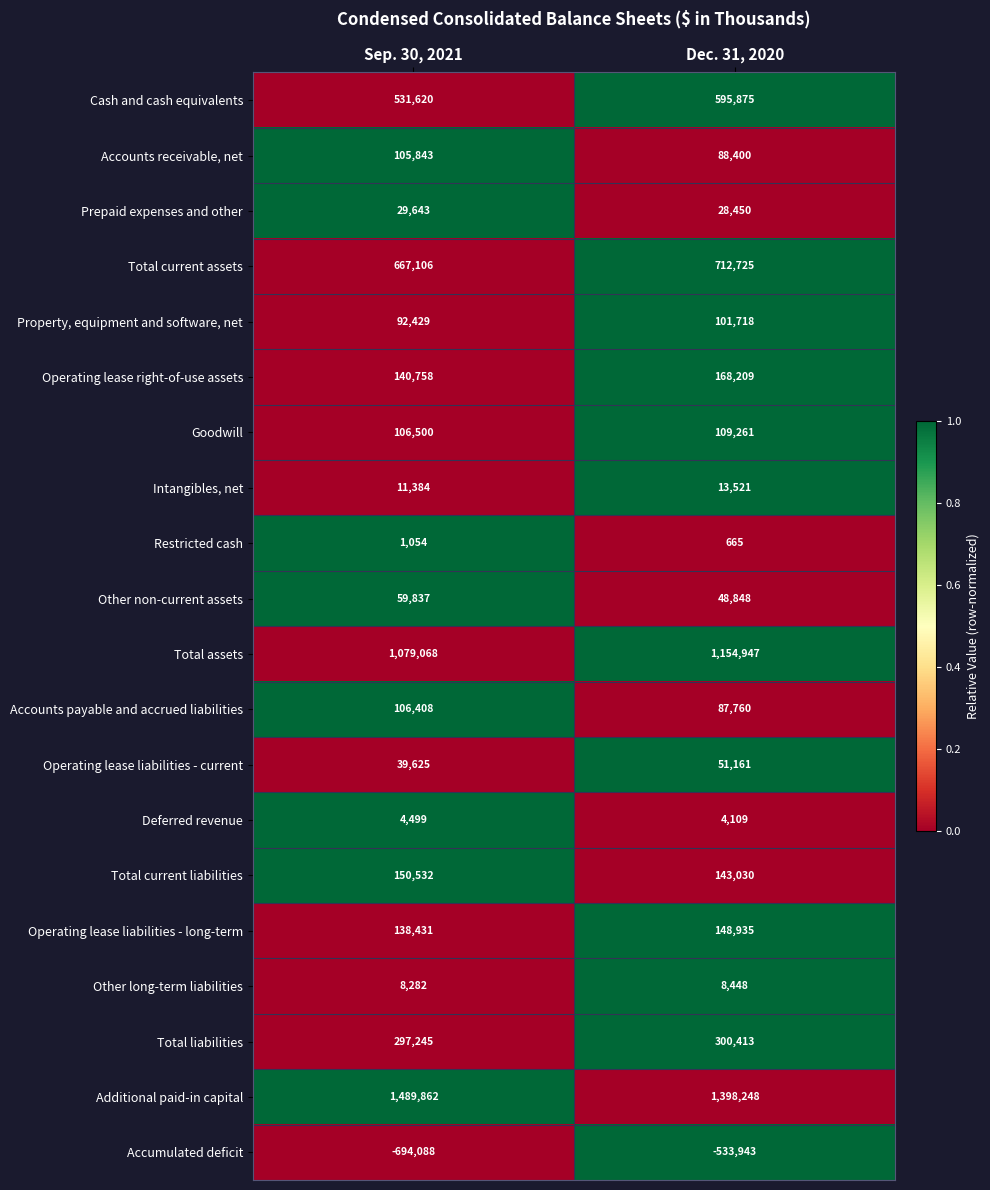

What is the difference between the maximum and minimum values in the Total assets series?

75879